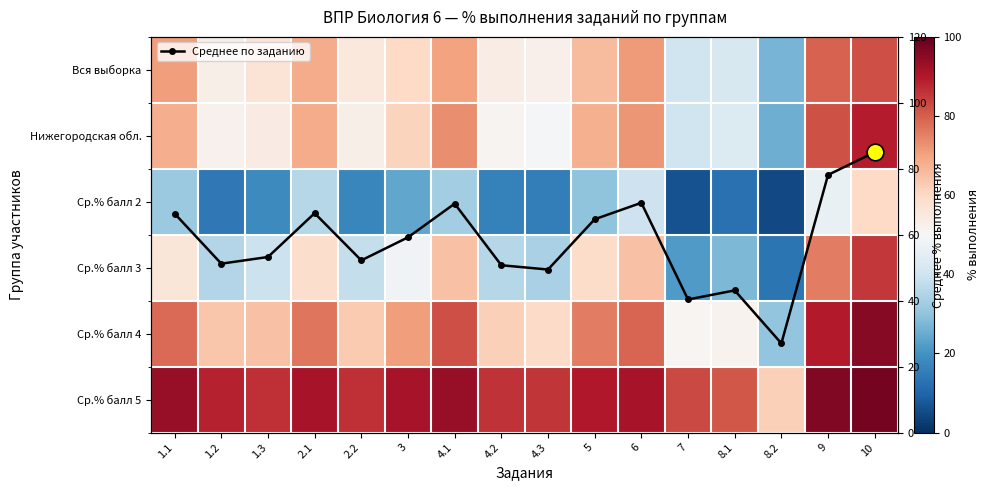

How many series are shown in this chart?

7